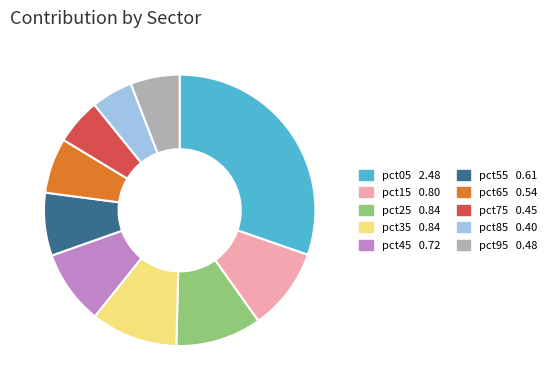

Does pct55 0.61 represent more than half of the total?

No